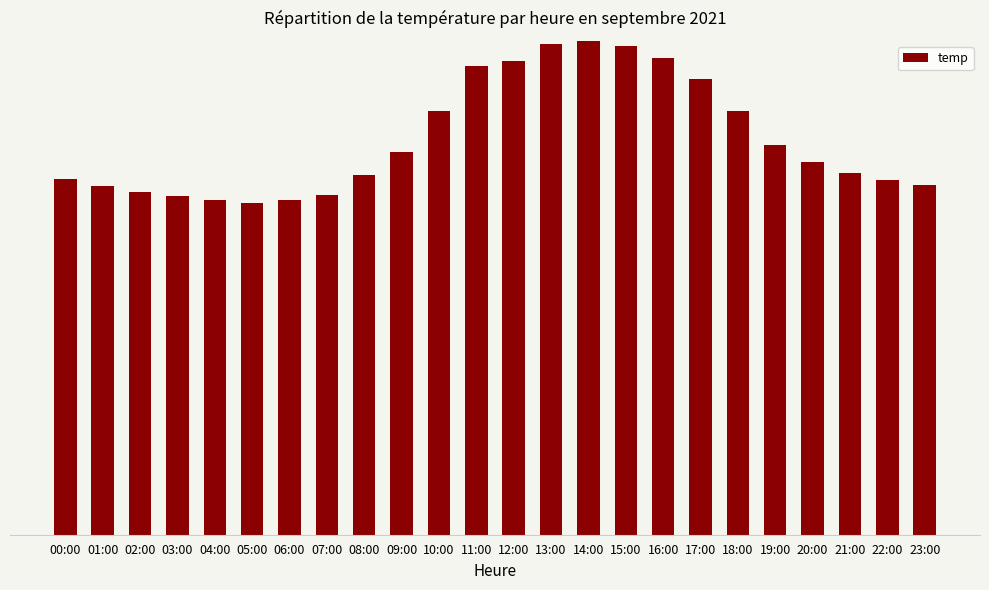

Are the bars horizontal?

No